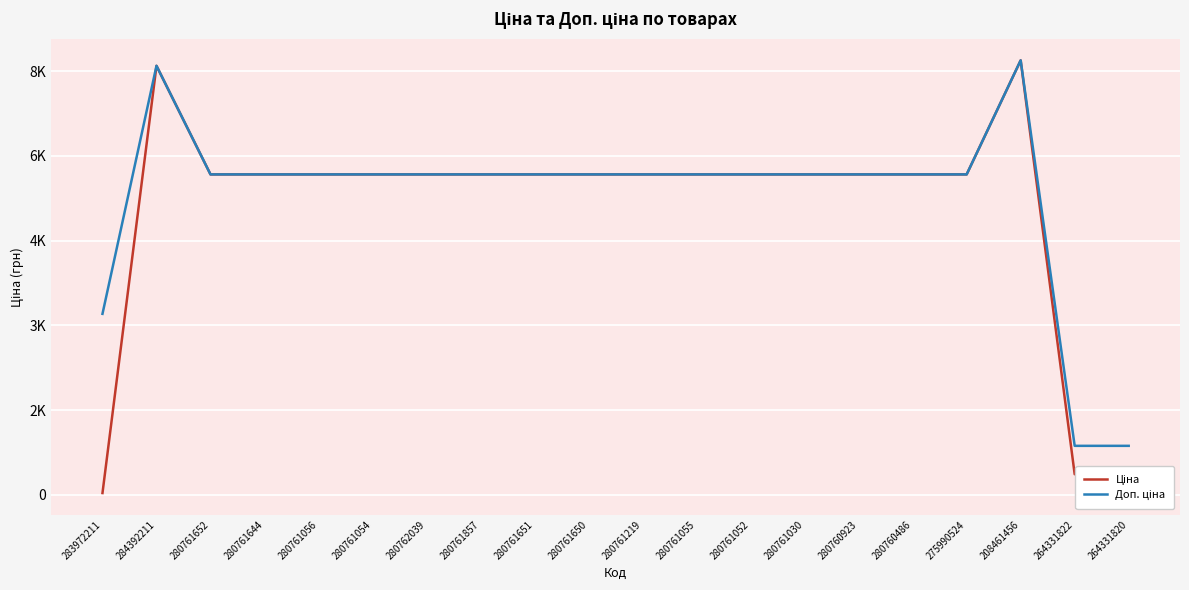

Does the chart have visible grid lines?

Yes